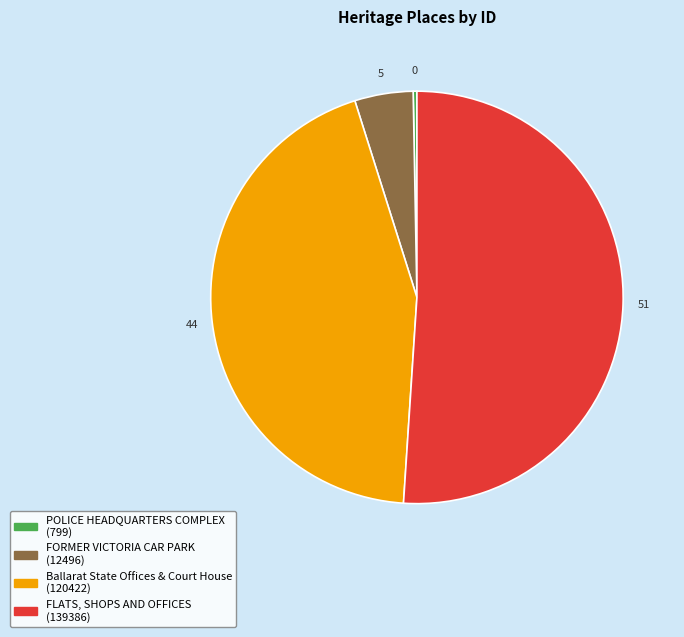

Is it true that POLICE HEADQUARTERS COMPLEX is 8% of the pie?

False